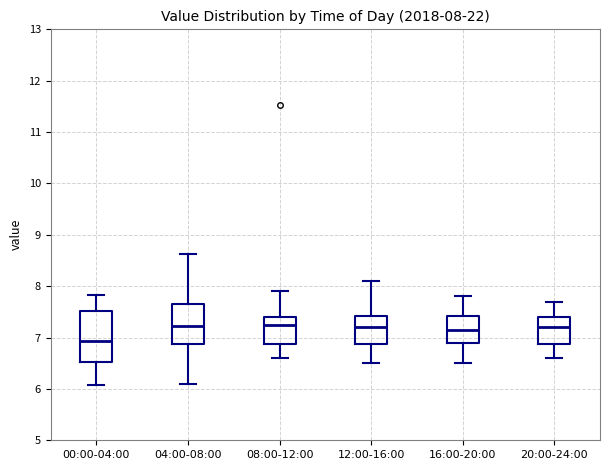

Which box's median line is the lowest?

00:00-04:00